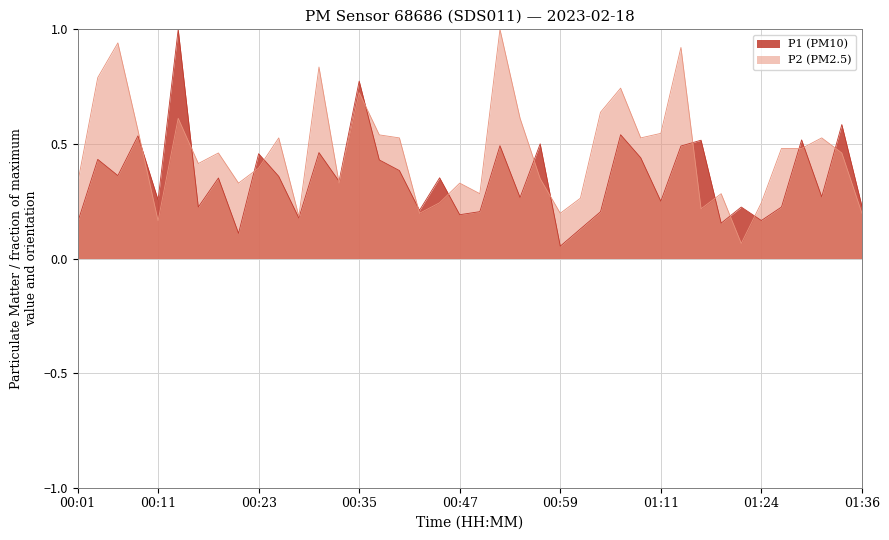

How many times do P1 and P2 cross each other?

17